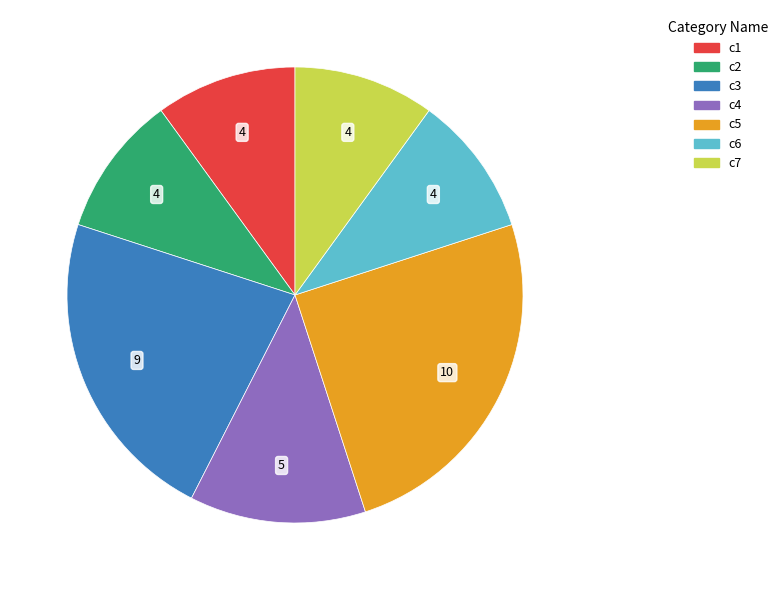

Approximately how many times larger is the value at c3 compared to c6?

2.2